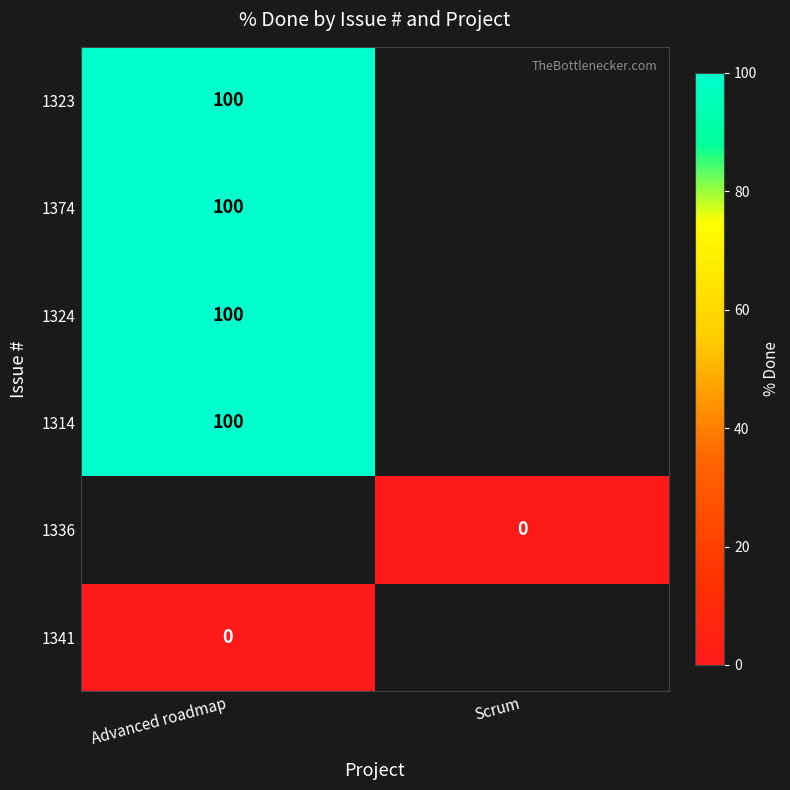

How many categories are shown in the chart?

2